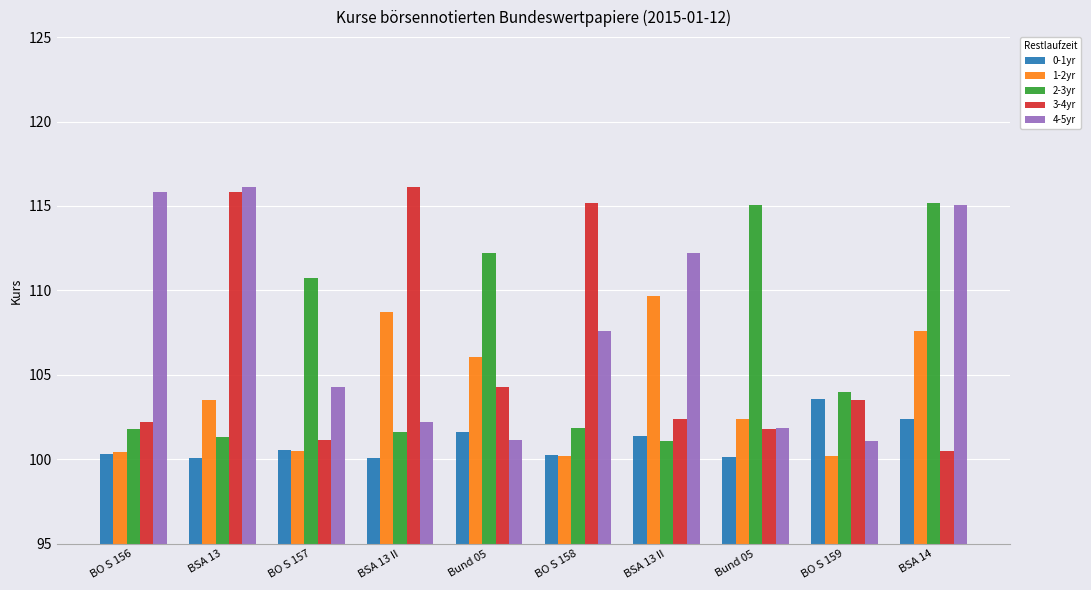

How many categories are shown in the chart?

10